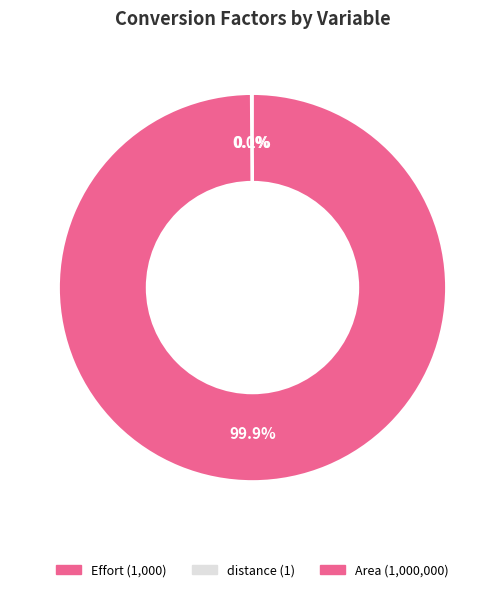

Which category has the biggest portion of the pie?

Area